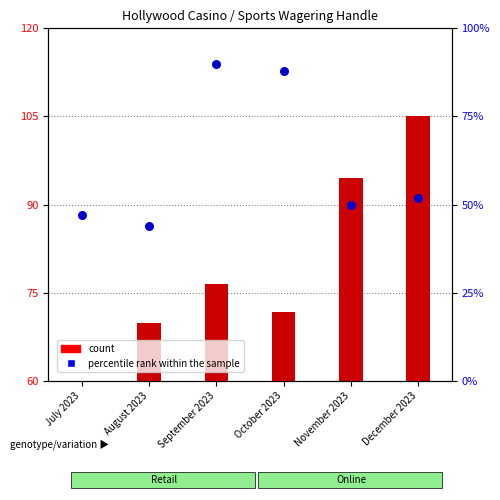

What are all the series names shown in the legend?

count, percentile rank within the sample